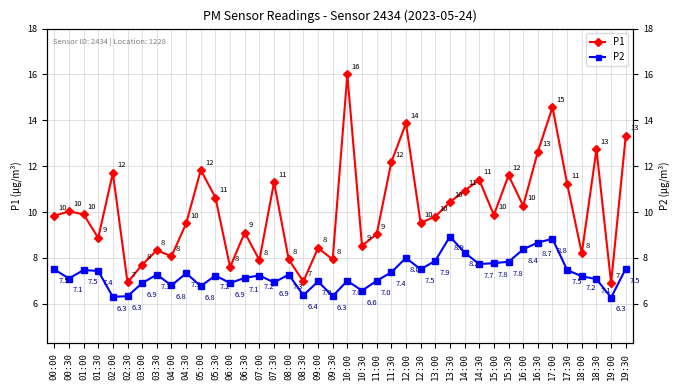

True or false: P1 and P2 intersect in this chart.

False